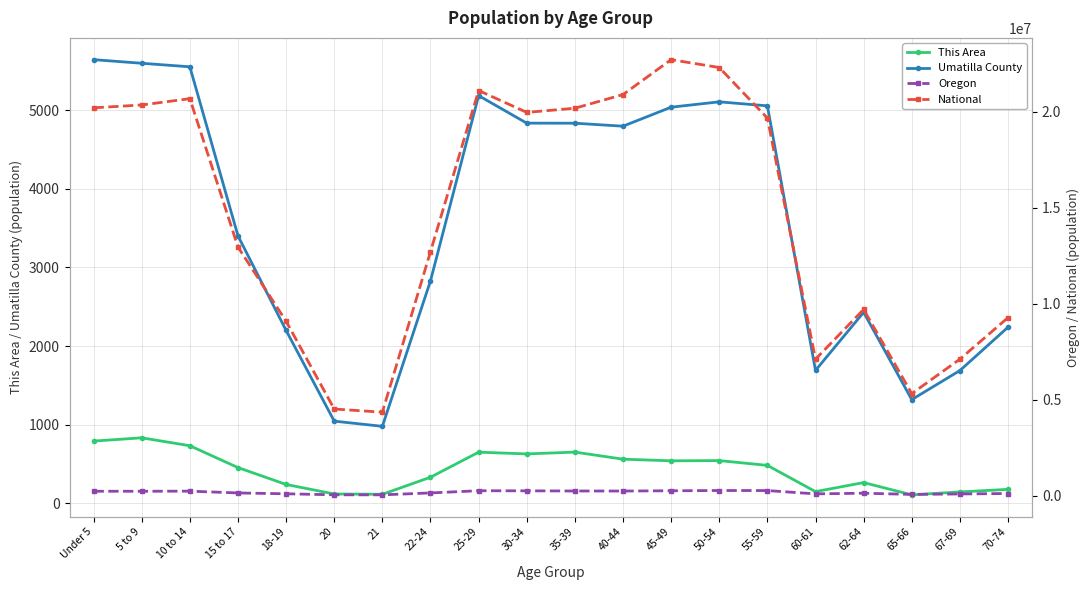

Rank the categories by This Area value from highest to lowest.

5 to 9, Under 5, 10 to 14, 35-39, 25-29, 30-34, 40-44, 50-54, 45-49, 55-59, 15 to 17, 22-24, 62-64, 18-19, 70-74, 60-61, 67-69, 20, 21, 65-66